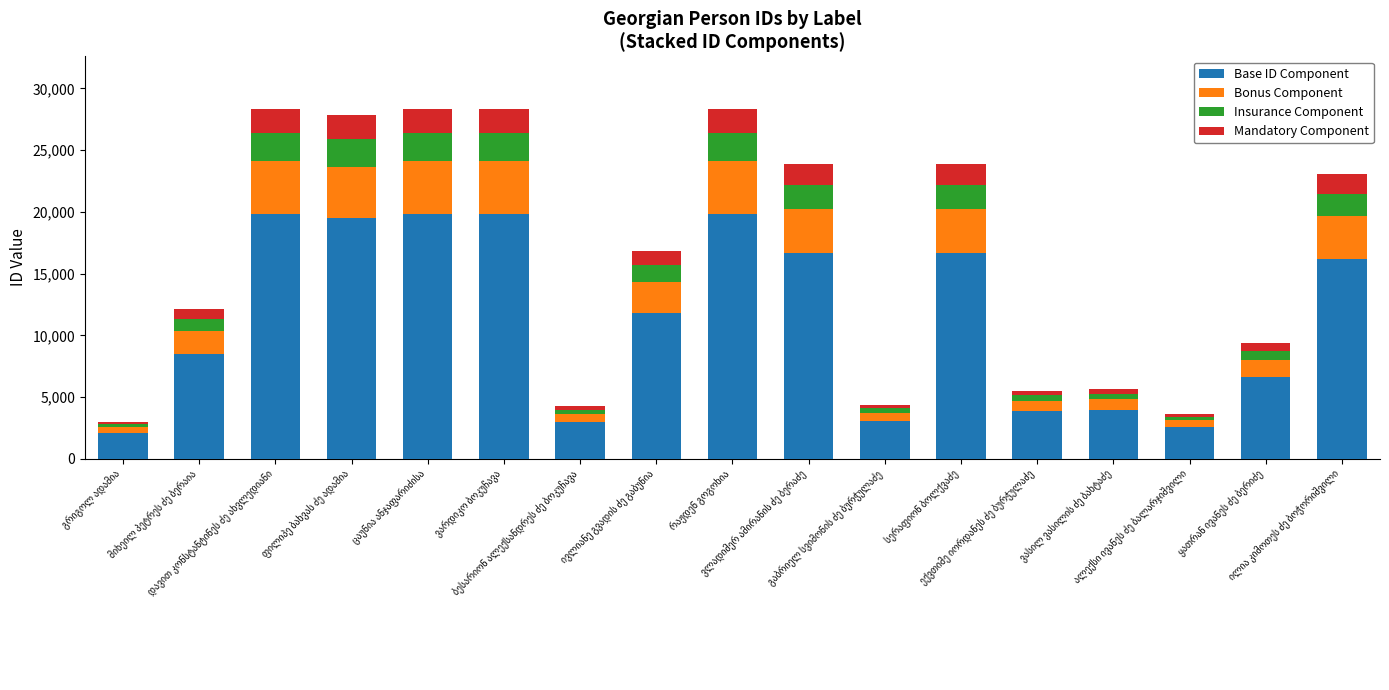

What is the difference between the maximum and minimum values in the Base ID Component series?

17729.6